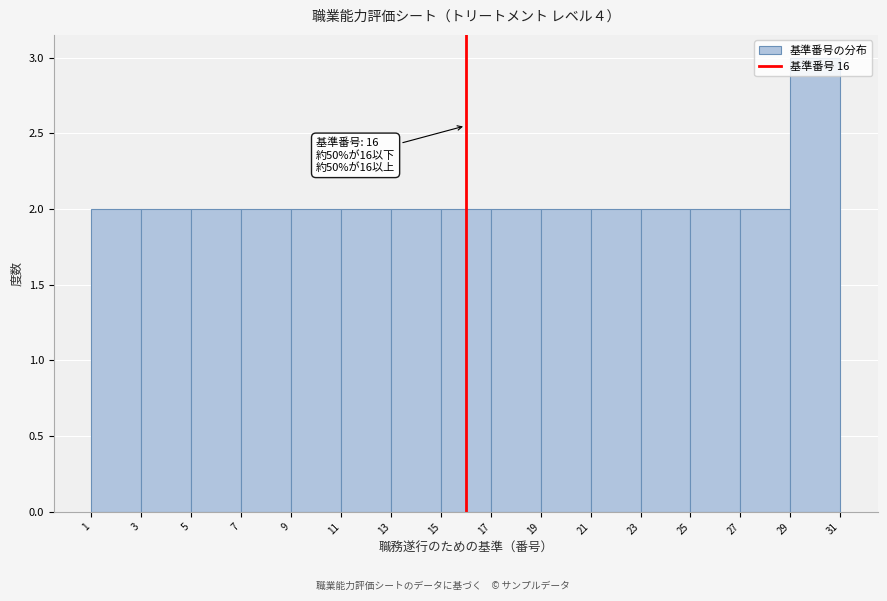

Over which range of the x-axis is the bar tallest?

29 to 31